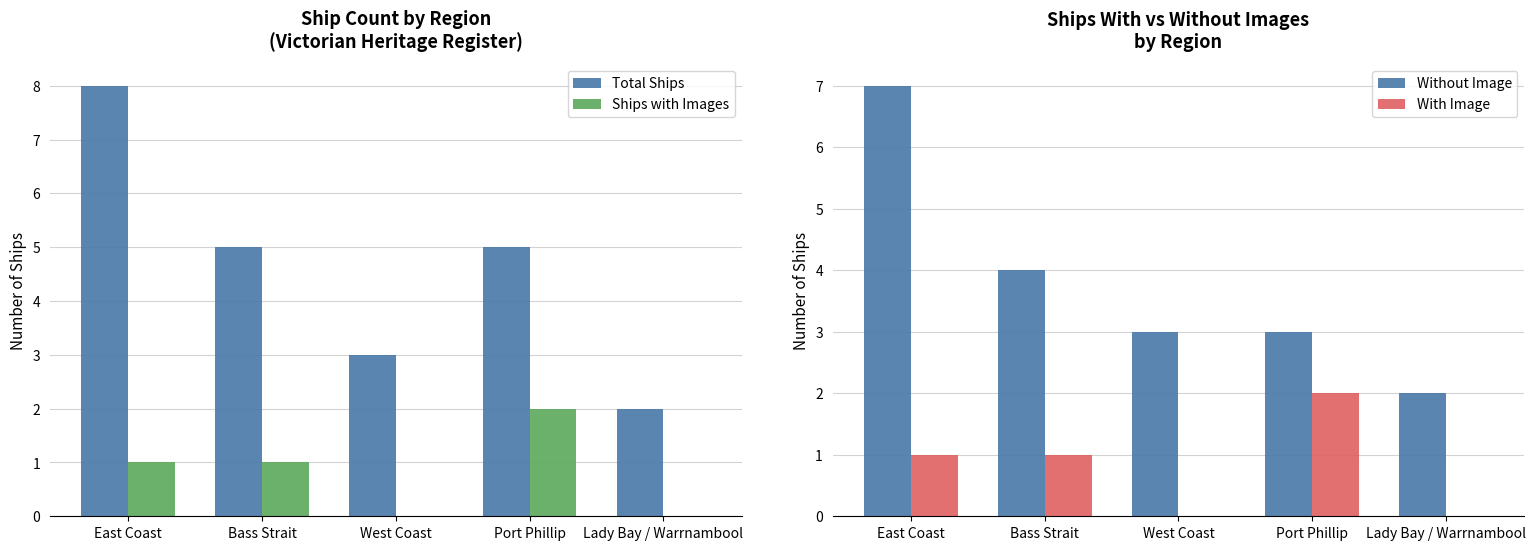

Reading left to right, extract all data points from this chart.

Total Ships: 8	5	3	5	2
Ships with Images: 1	1	0	2	0
Without Image: 7	4	3	3	2
With Image: 1	1	0	2	0